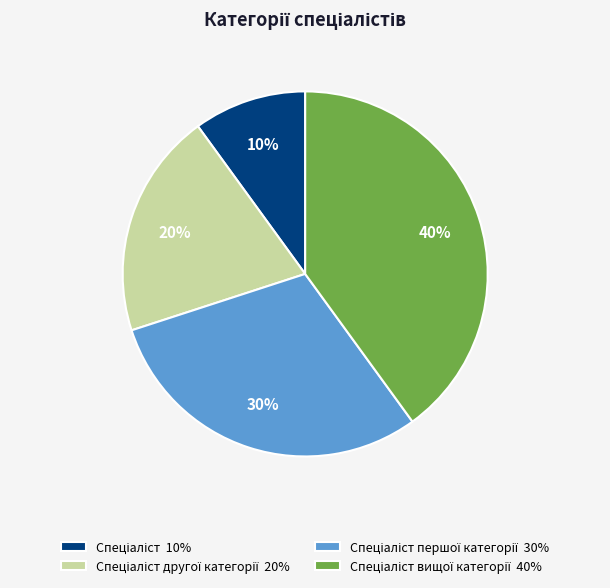

Does any single category account for the majority?

No